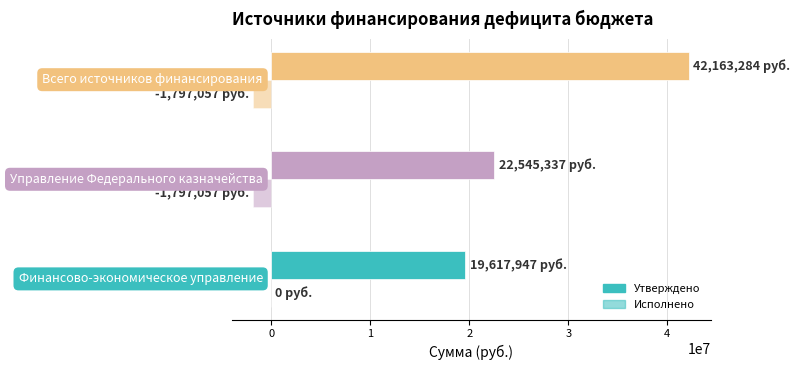

How many data points in Утверждено are above 22545336?

2